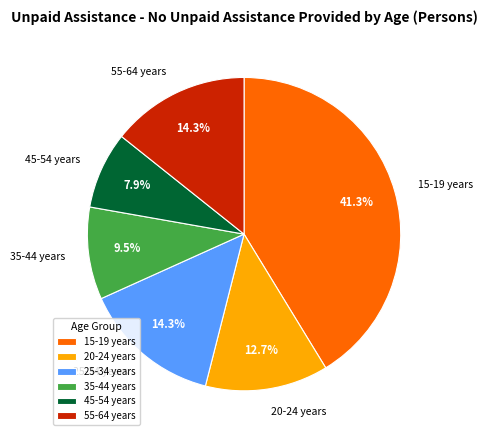

What is the total percentage of 25-34 years and 15-19 years?

55.6%